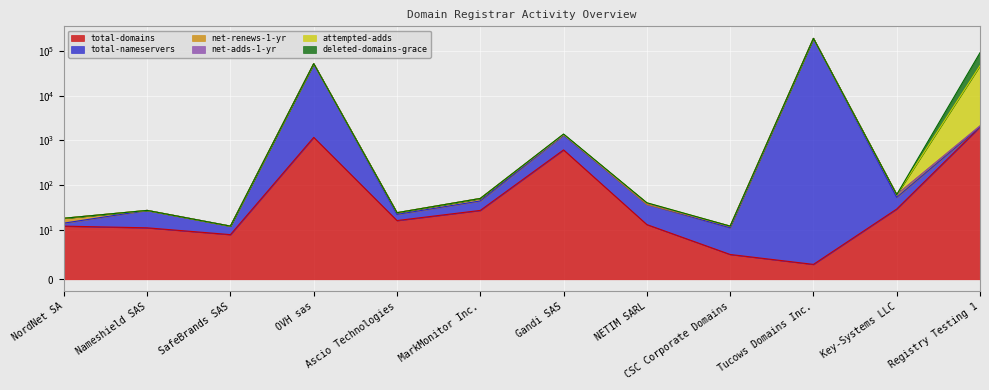

Which series changed the most between OVH sas and Ascio Technologies?

total-nameservers